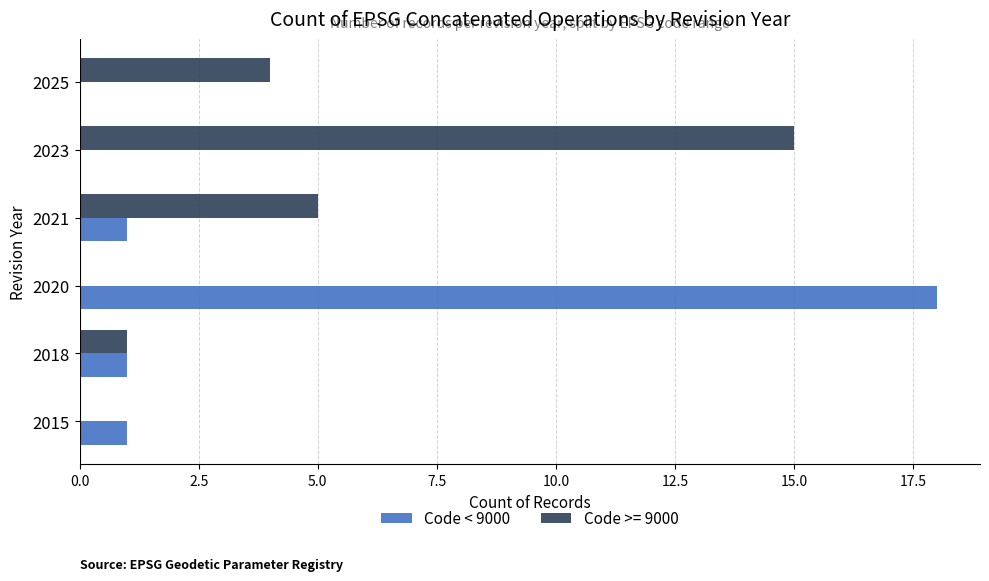

The value of Code < 9000 at 2015 is 1. True or false?

True